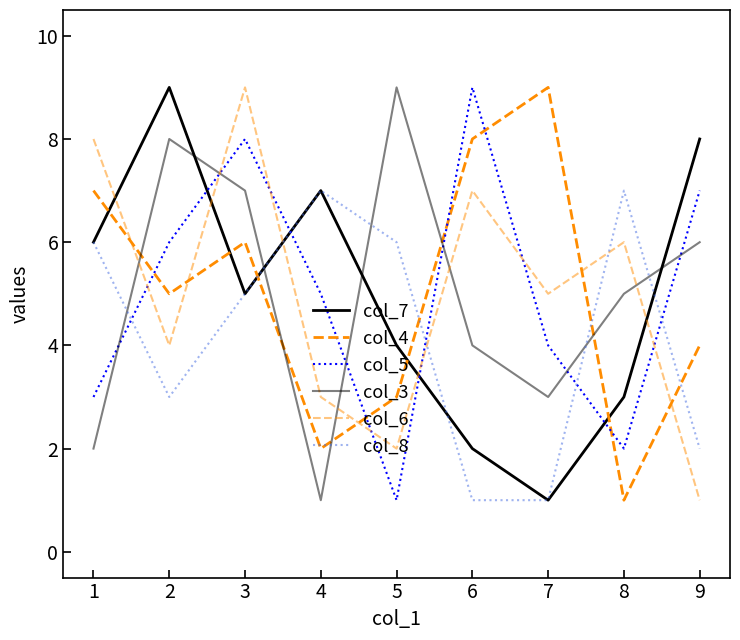

True or false: col_5 has a value of 14 at 5.

False